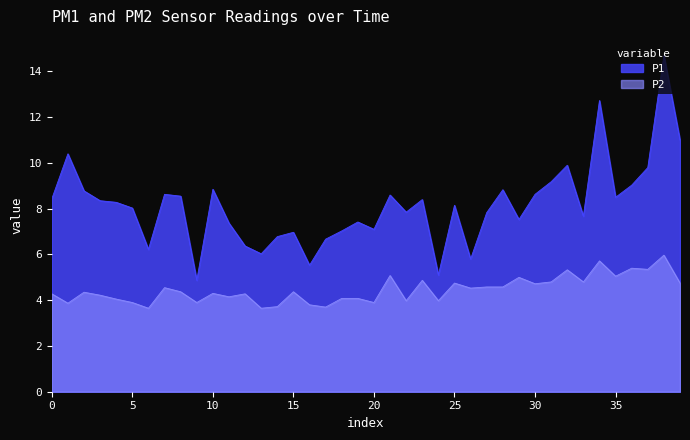

In P2, how many points are lower than both neighbors (excluding endpoints)?

14